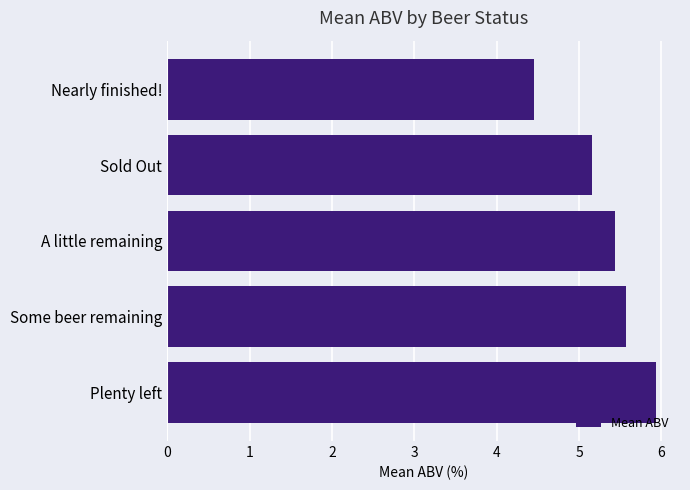

What is the average value?

5.3